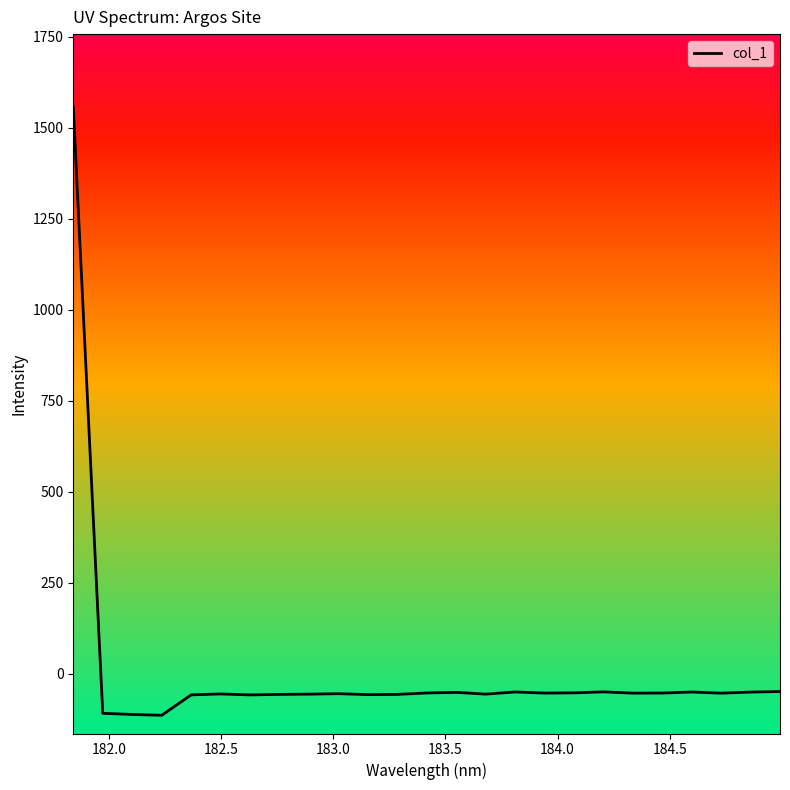

What is the difference between the maximum and minimum values?

1670.3